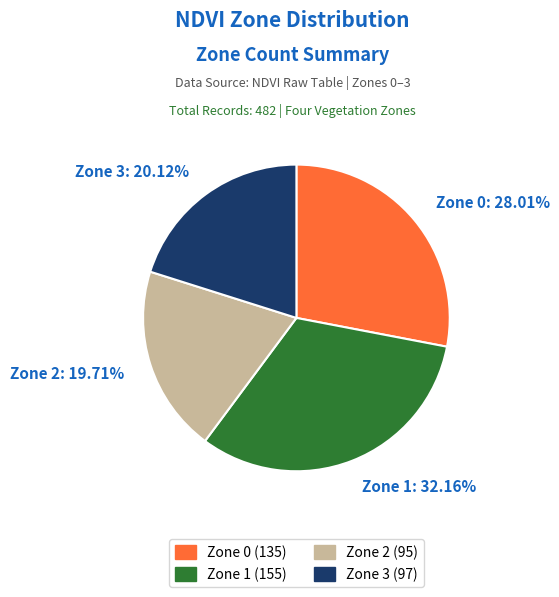

To the nearest percent, what percentage of the pie is Zone 1?

32%